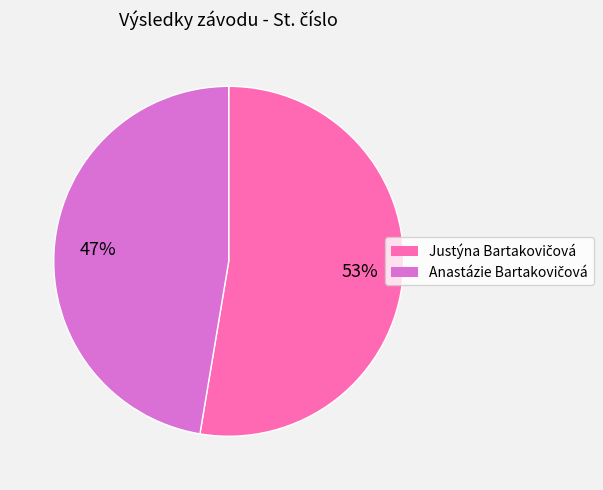

Is there any slice that represents more than half of the pie?

Yes